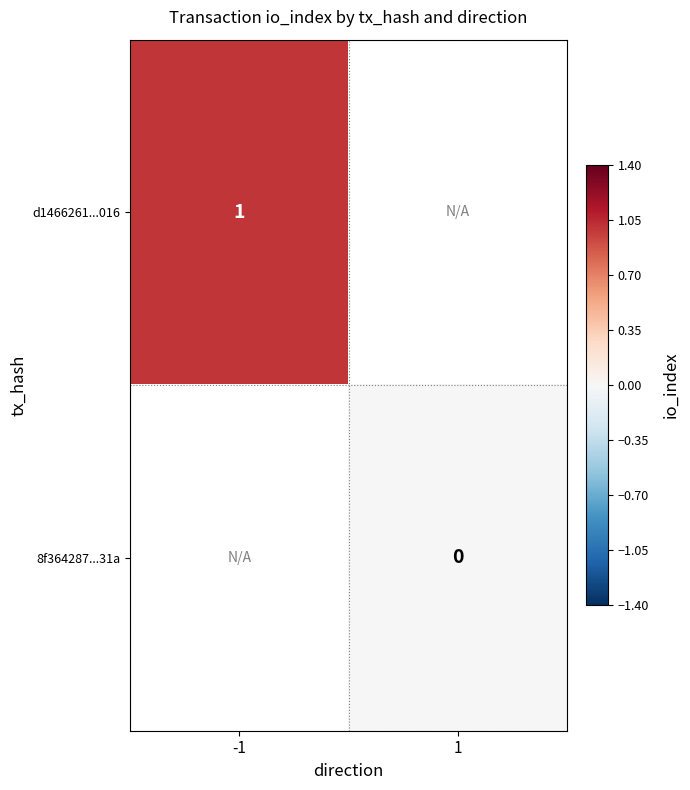

True or false: d1466261...016 has a value of 0 at -1.

False